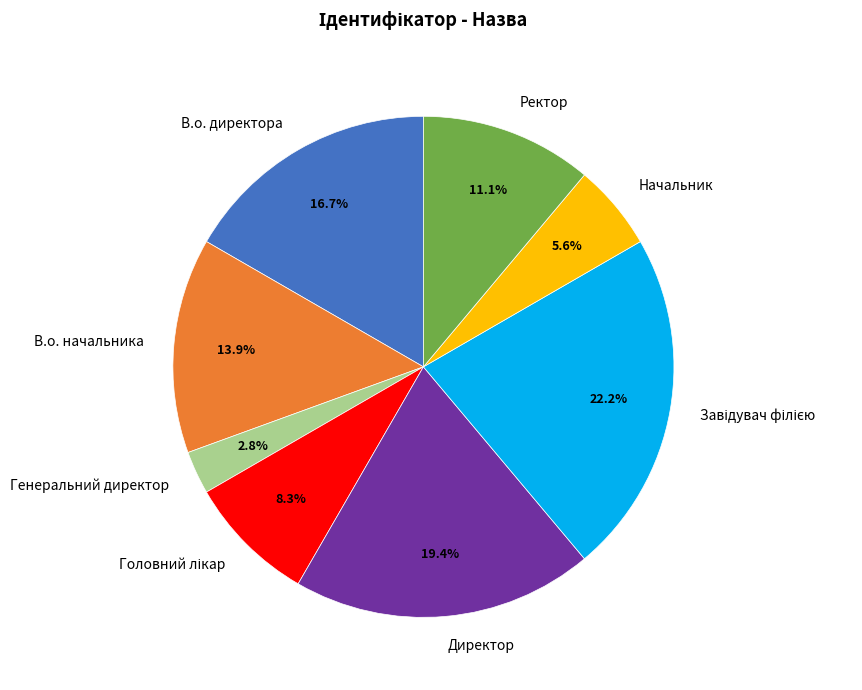

What is the total percentage of Начальник and Директор?

25.0%